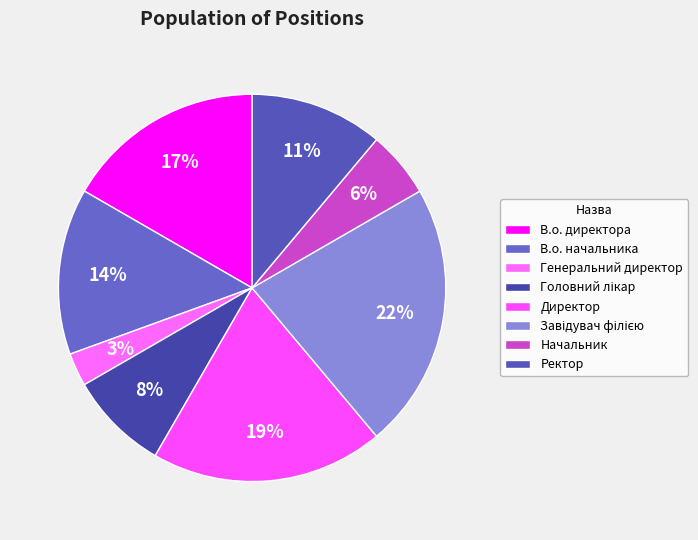

Count the number of slices in the pie.

8